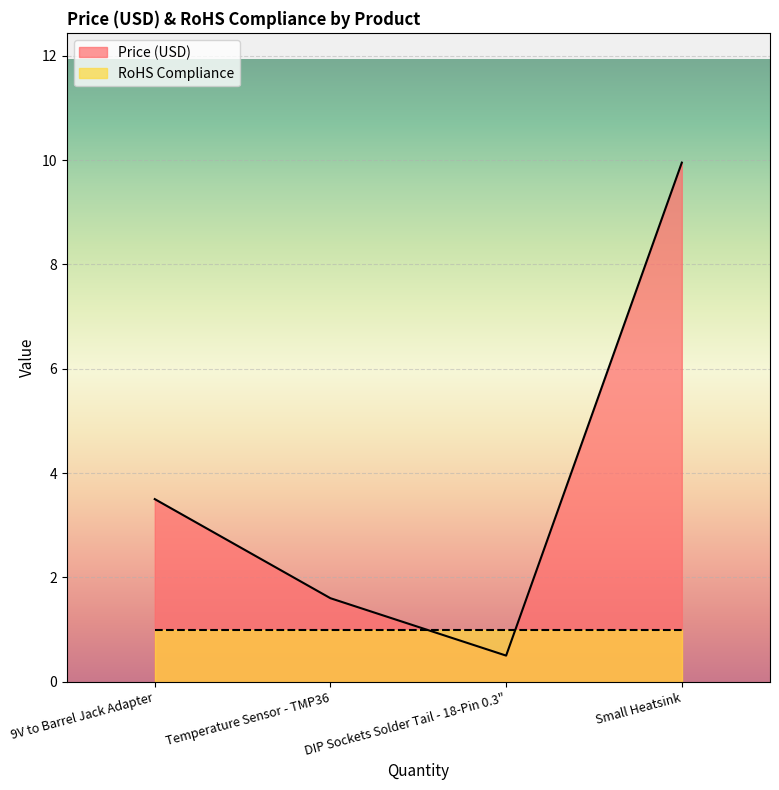

What is the sum of the values at Small Heatsink and Temperature Sensor - TMP36?

11.5